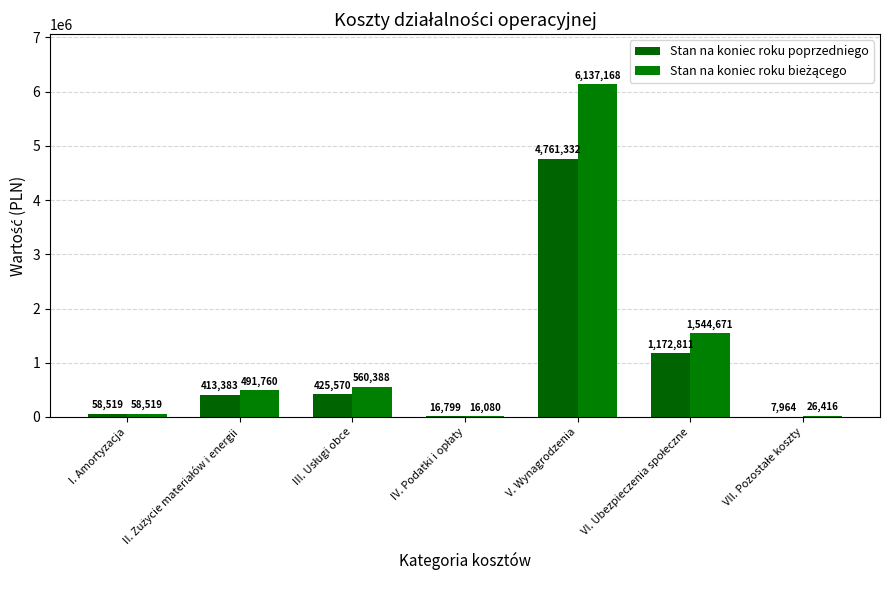

Count the number of categories in the chart.

7